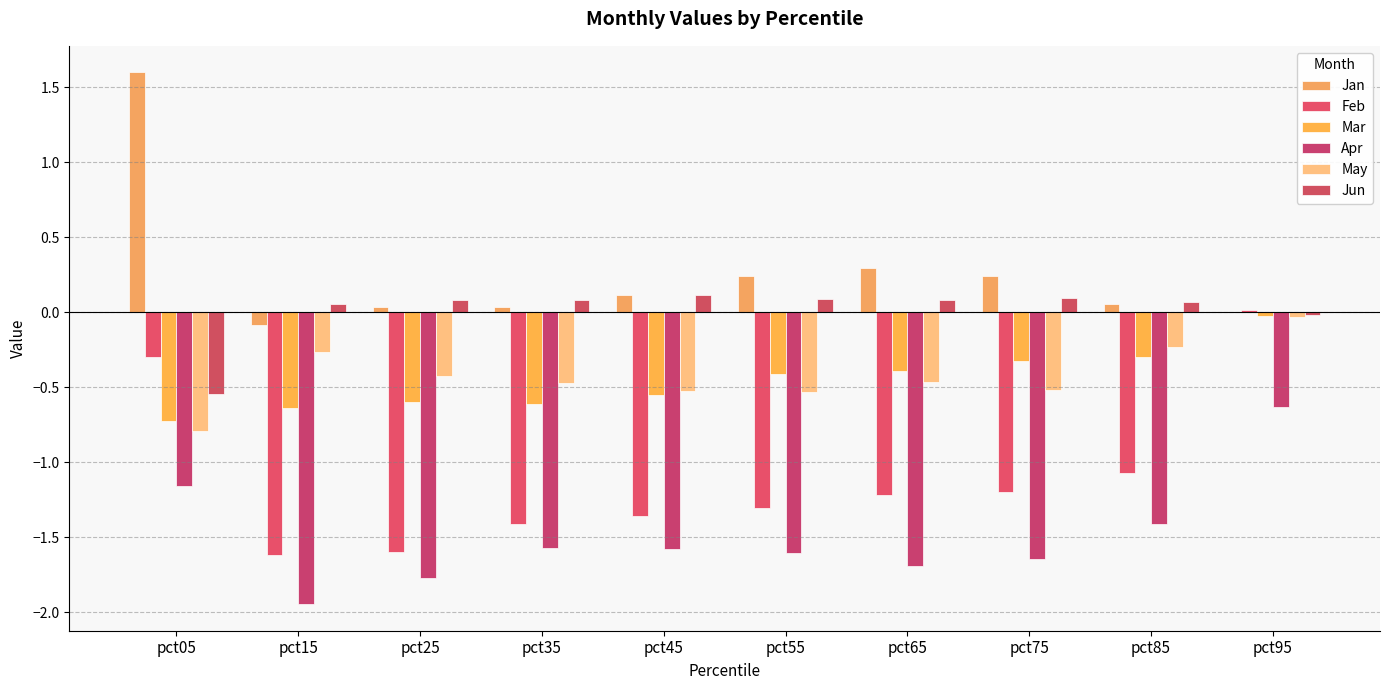

At which category is the sum across all series the highest?

pct95